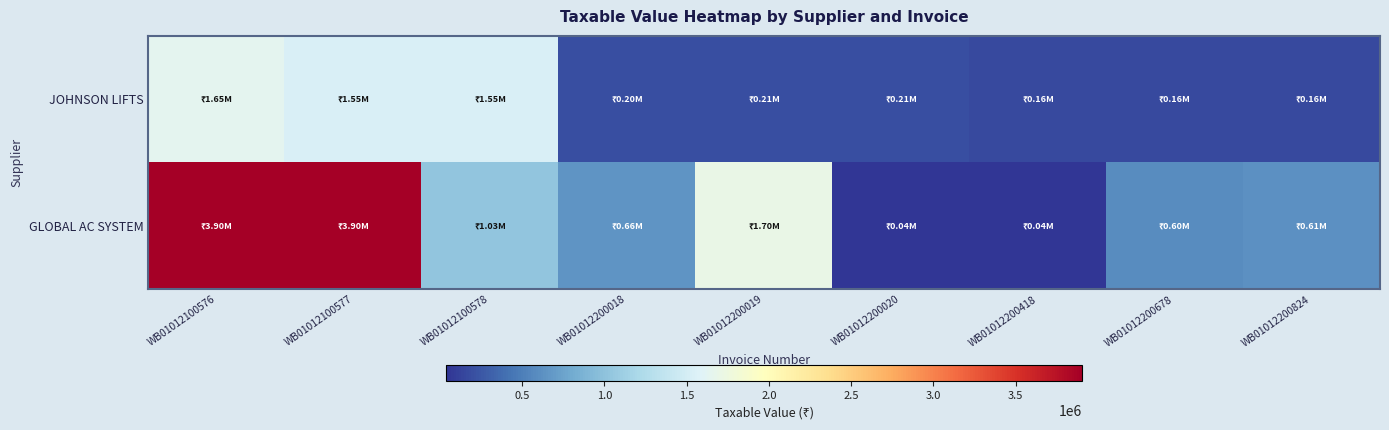

Which has a higher value, WB01012200418 or WB01012100577?

WB01012100577